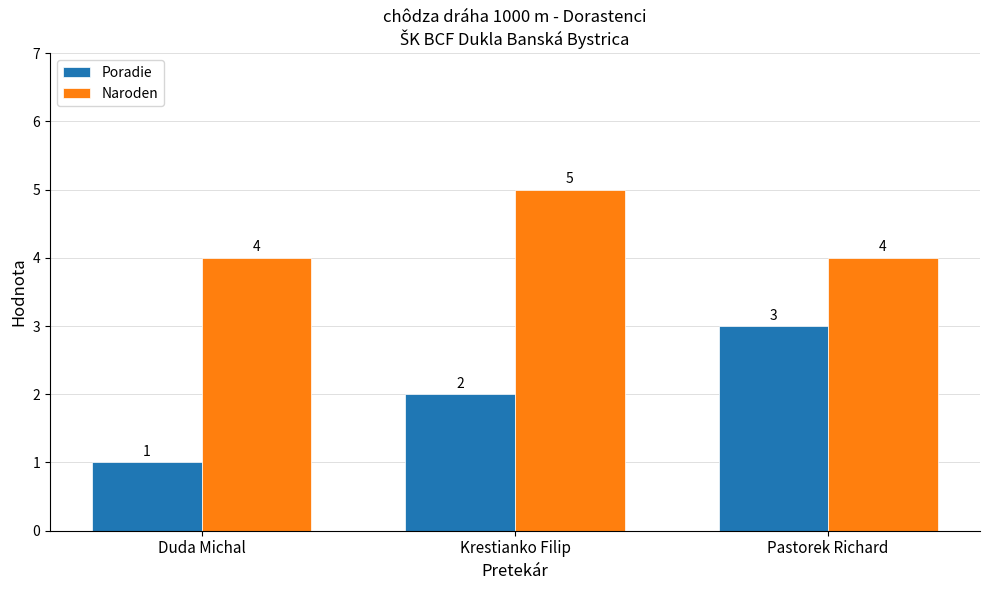

Does the chart contain stacked bars?

No